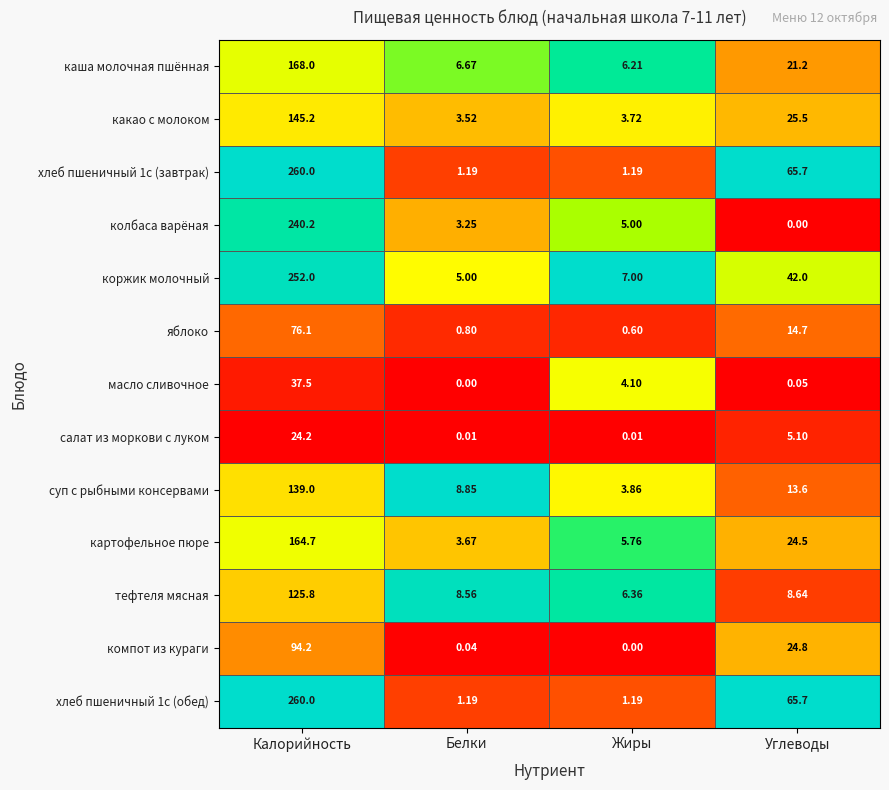

At which label does хлеб пшеничный 1с (обед) first exceed 65?

Калорийность